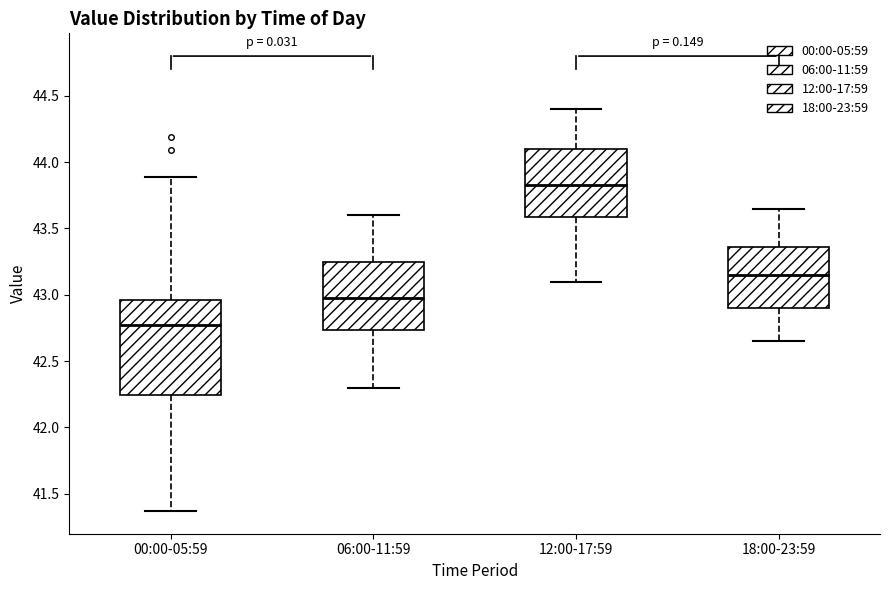

Where is the lower edge of the box for 06:00-11:59 on the y-axis? The values are not printed on the chart, so give them approximately, as read against the axis.

42.75